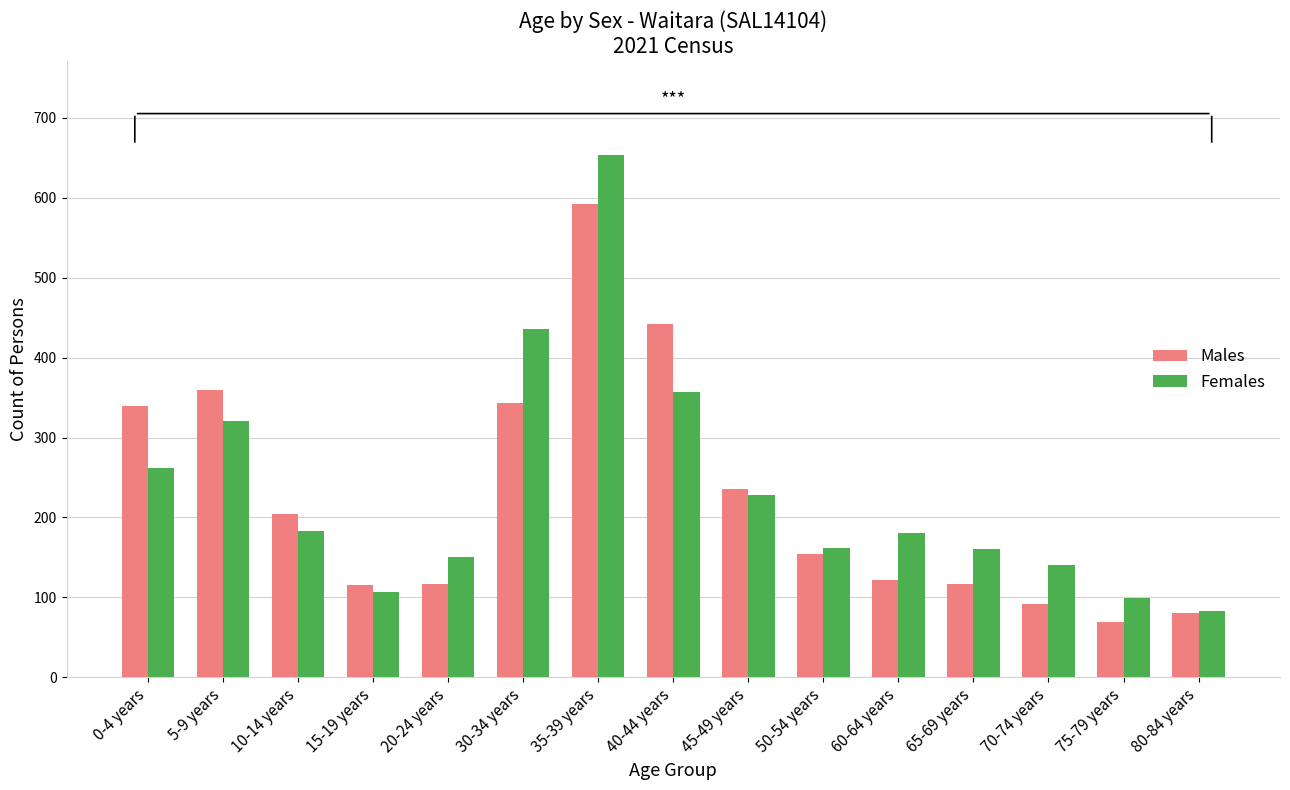

At which category does the chart reach its peak across all series?

35-39 years